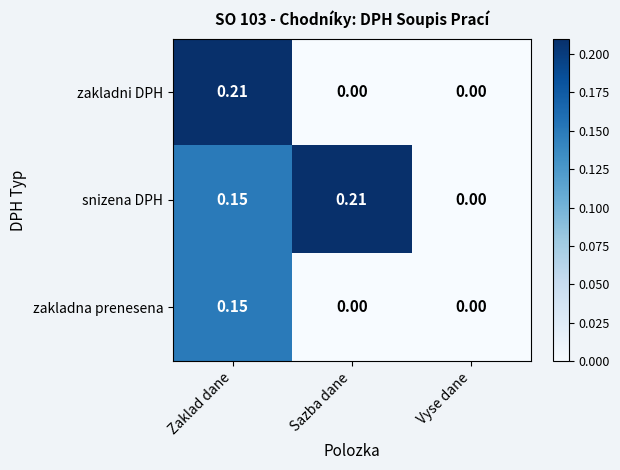

Which category has the highest value in the zakladni DPH series?

Zaklad dane